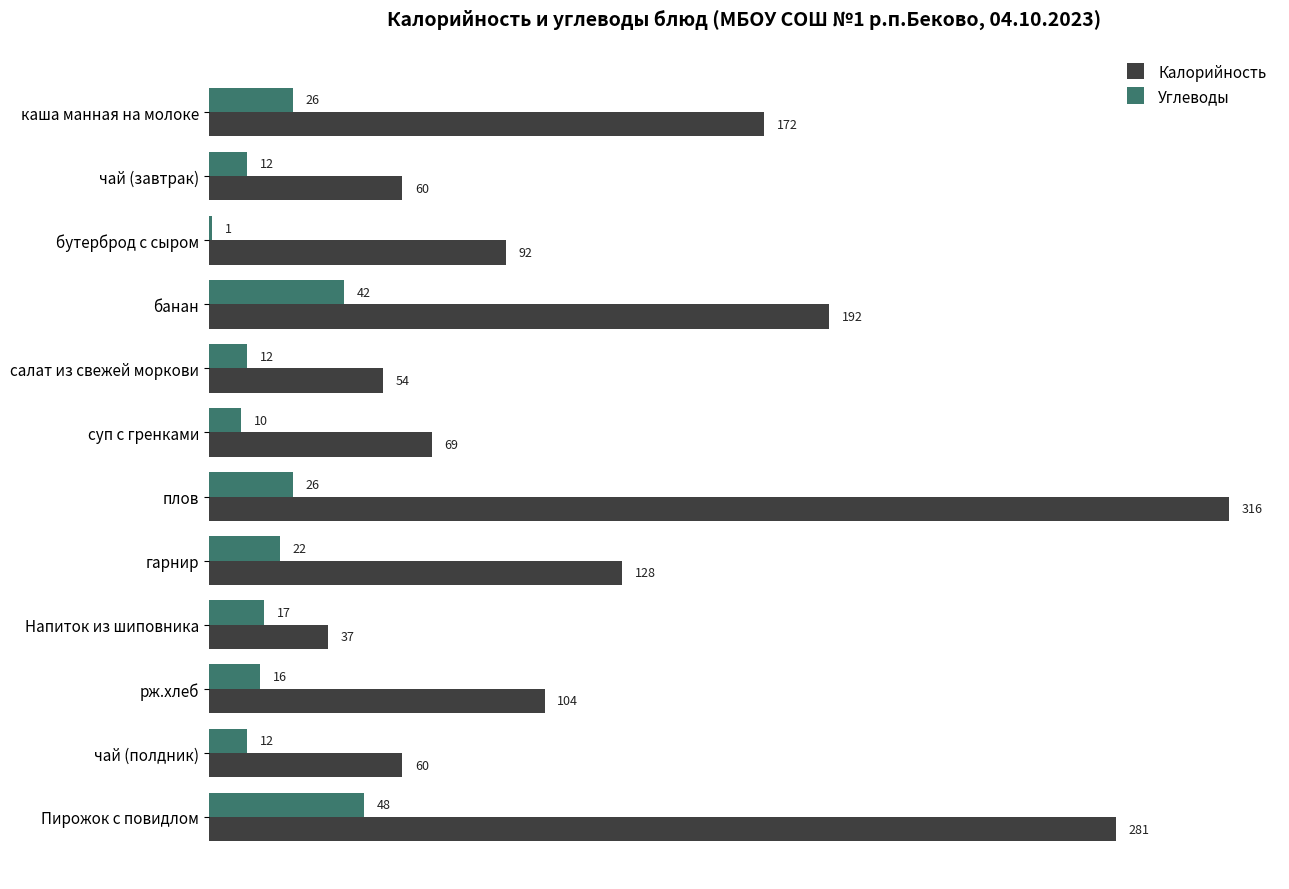

How many data points in Углеводы are less than 17?

6